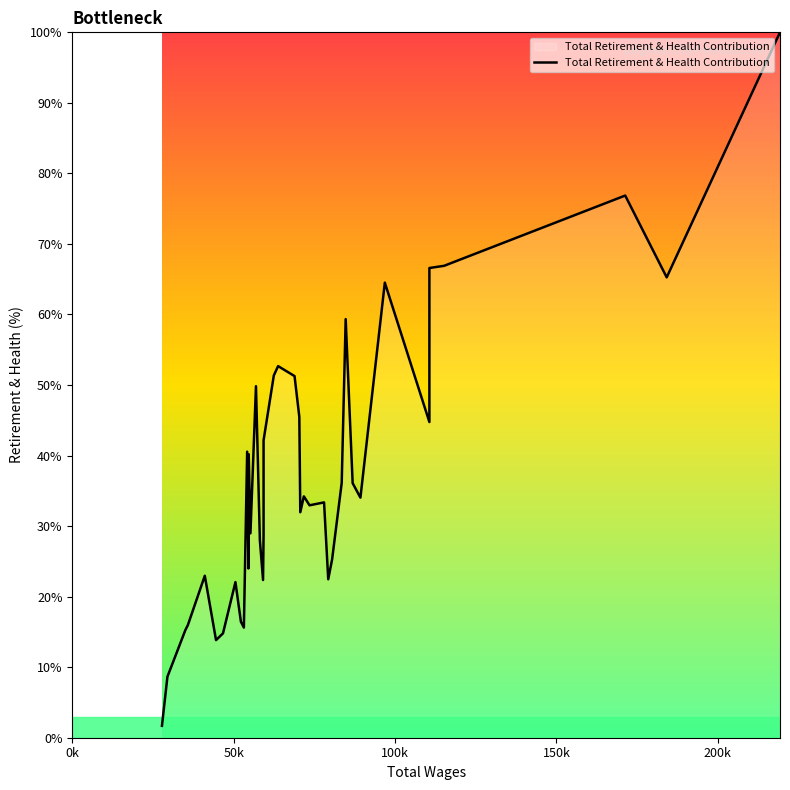

What is the sum of all values?

1483.6